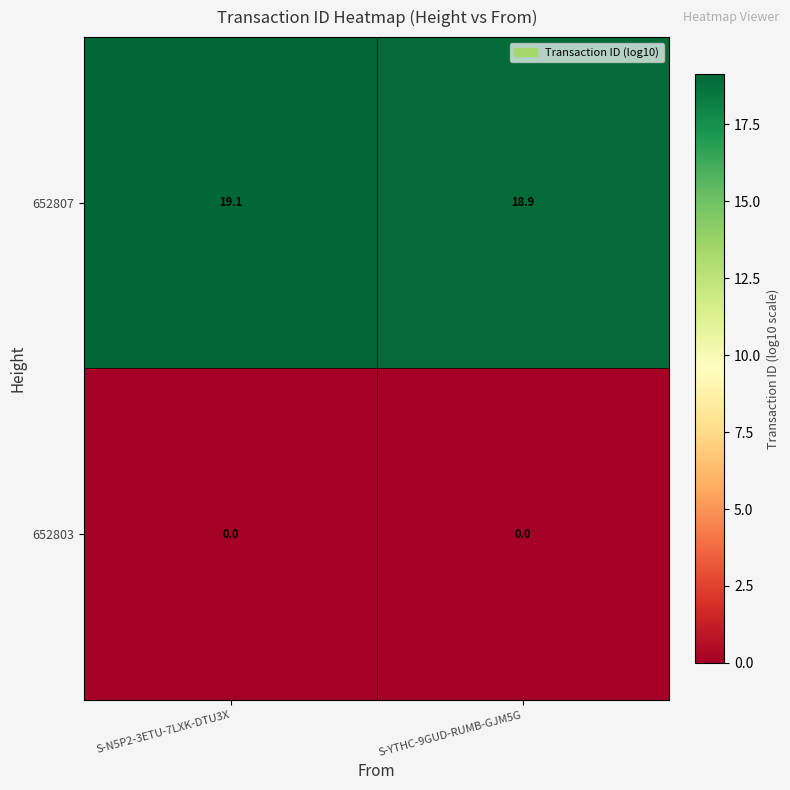

The 652803 series shows 0.0 at S-N5P2-3ETU-7LXK-DTU3X. True or false?

True